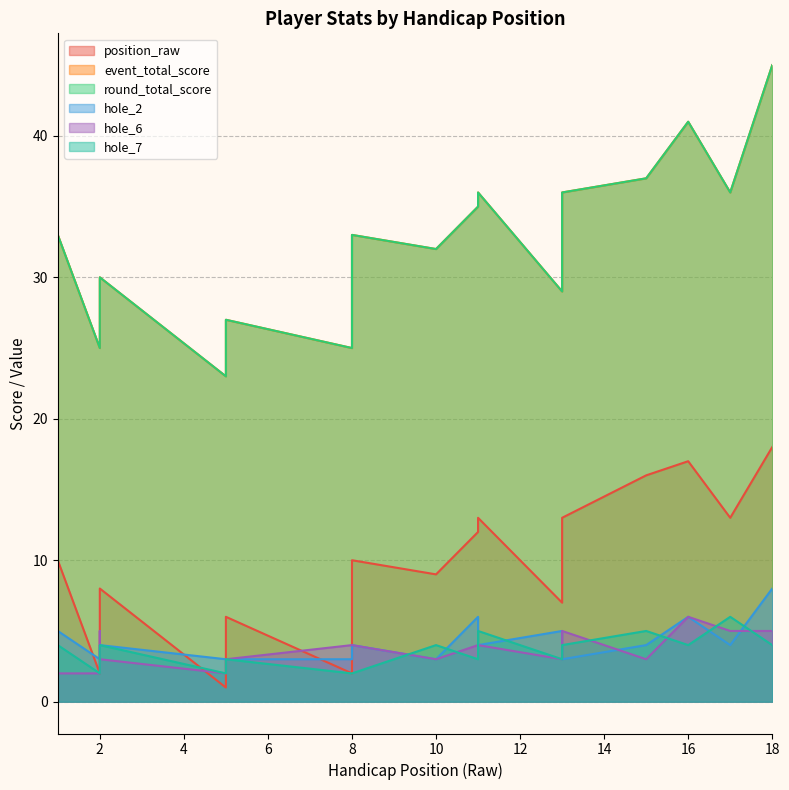

In hole_7, how many points are higher than both neighbors (excluding endpoints)?

6